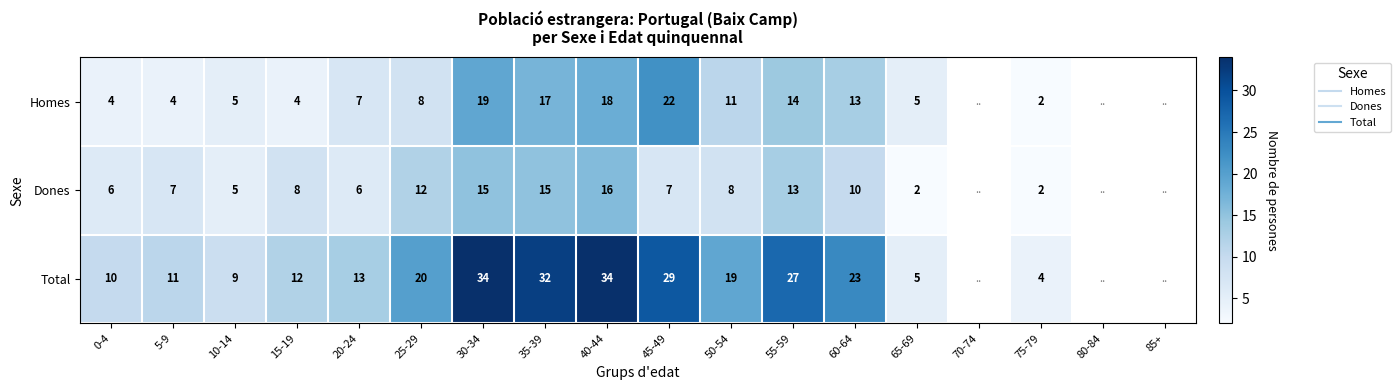

What is the difference between the Homes values at 30-34 and 15-19?

15.0